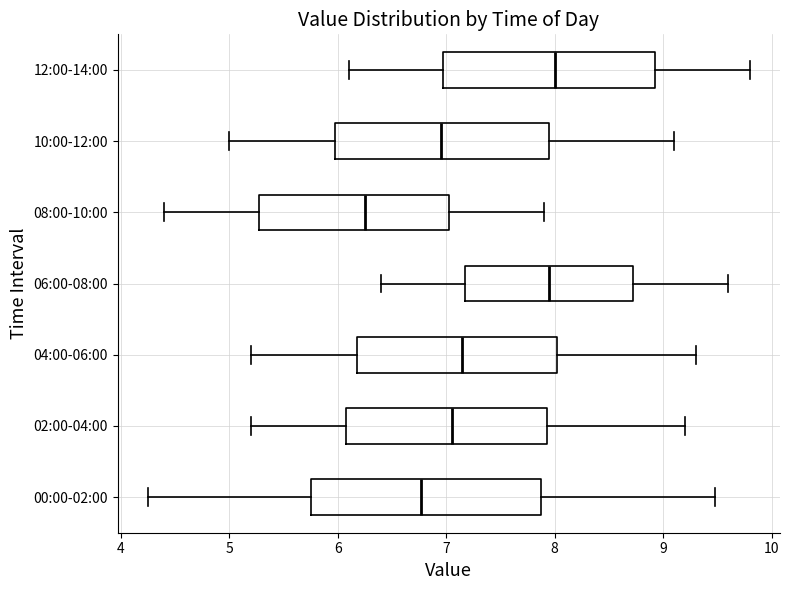

Where is the right edge of the box for 06:00-08:00 on the x-axis? The values are not printed on the chart, so give them approximately, as read against the axis.

8.7